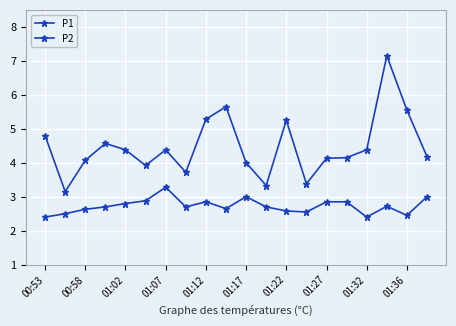

How many interior local peaks does the P2 series have?

4